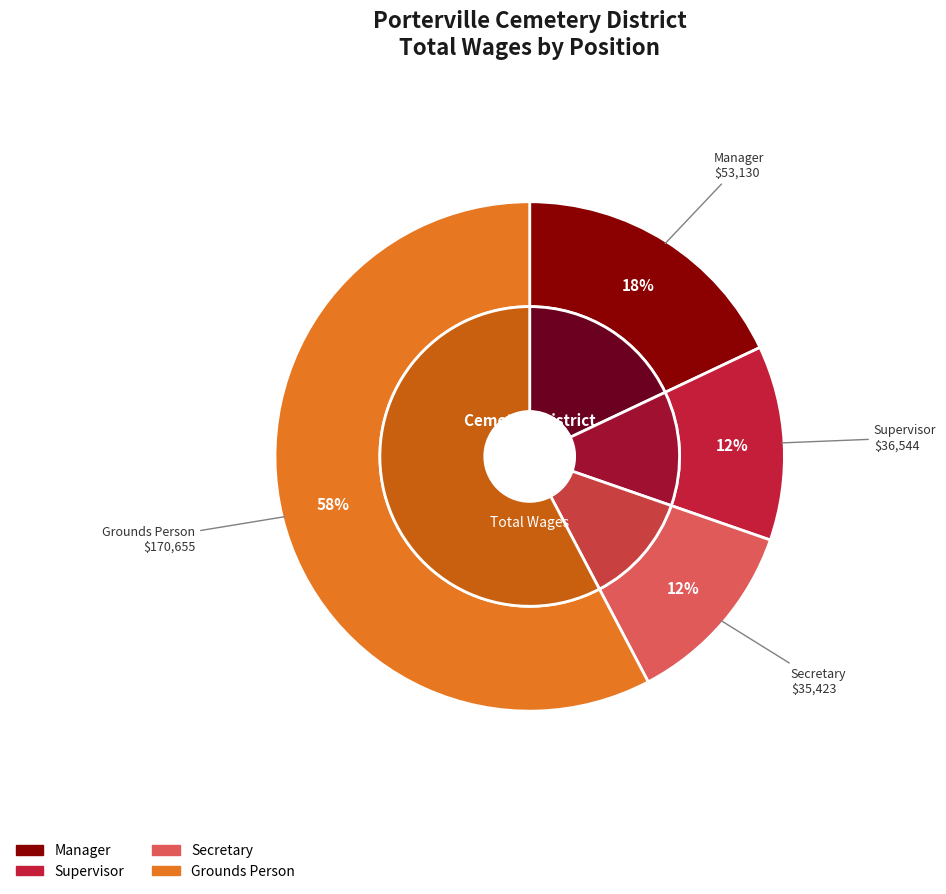

What percentage is the Secretary slice, to the nearest percent?

12%